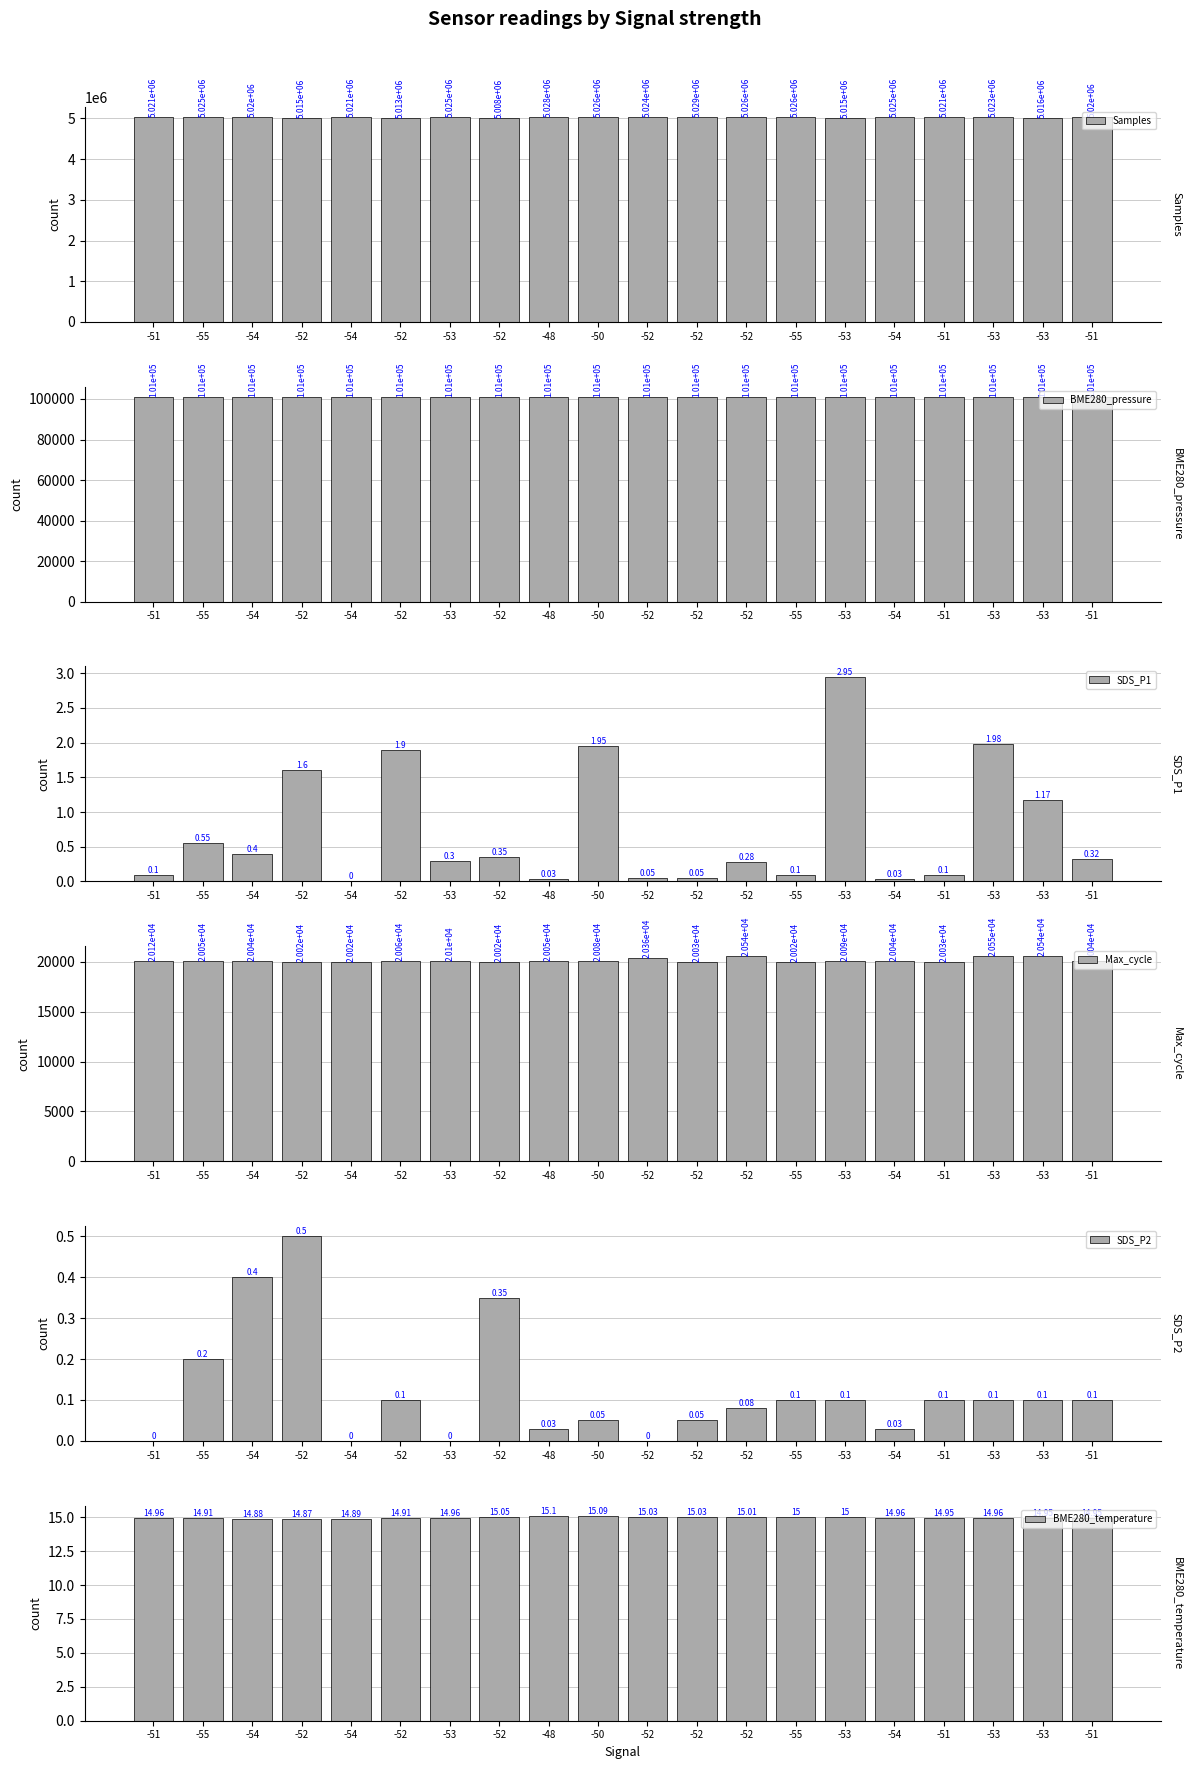

Which series changed the most between -51 and -51?

Samples